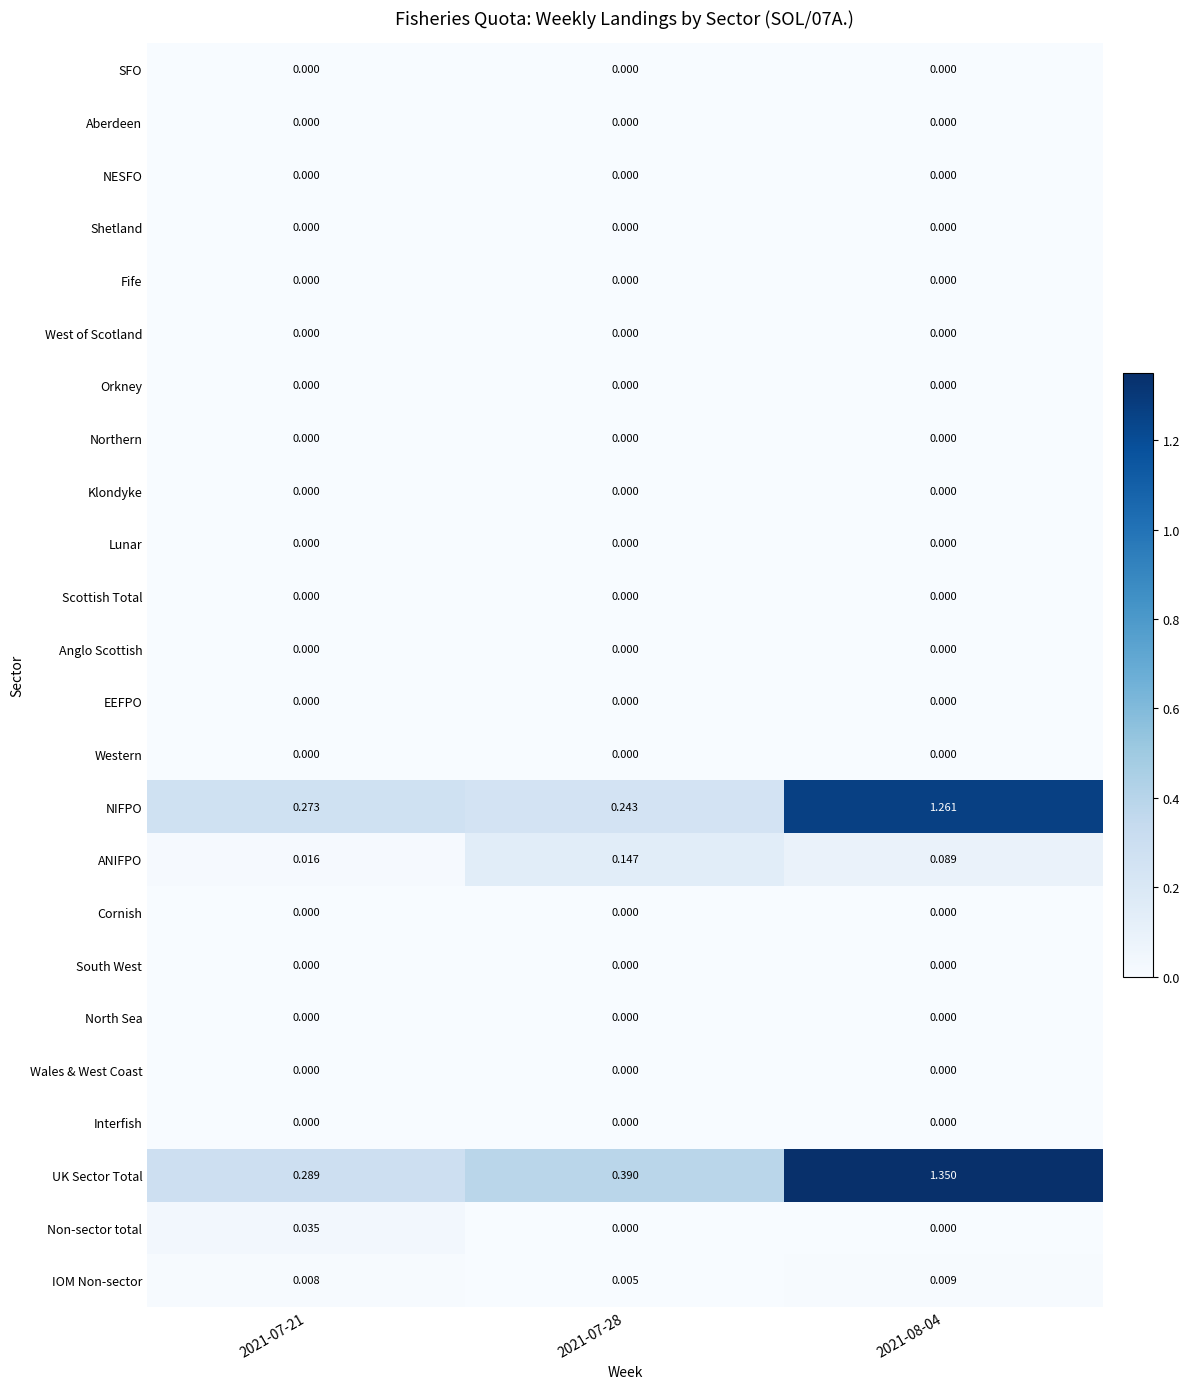

Which series has the widest spread of values?

UK Sector Total